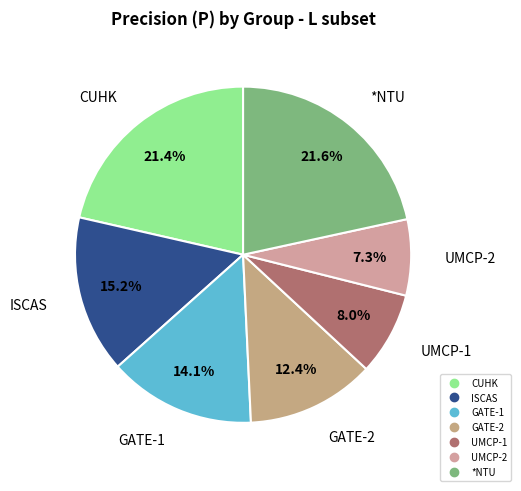

Does any single category account for the majority?

No